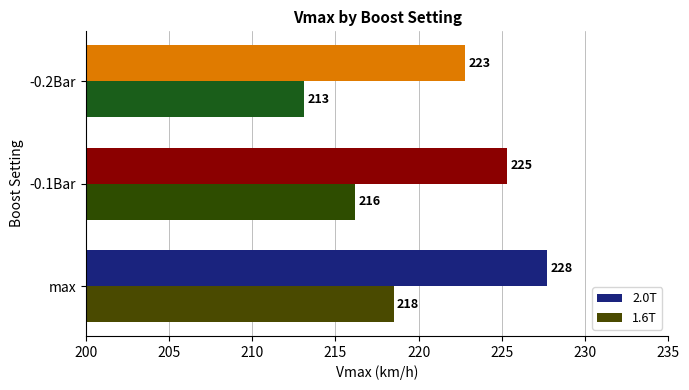

True or false: 1.6T has a value of 51.2 at max.

False